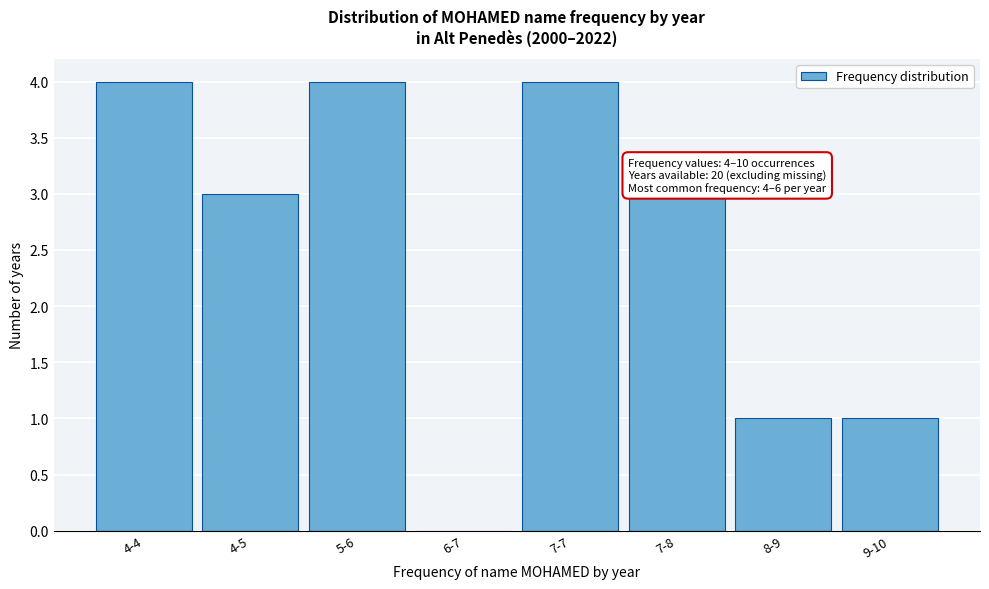

Reading left to right, list all the values displayed in this chart.

4-4=4	4-5=3	5-6=4	6-7=0	7-7=4	7-8=3	8-9=1	9-10=1